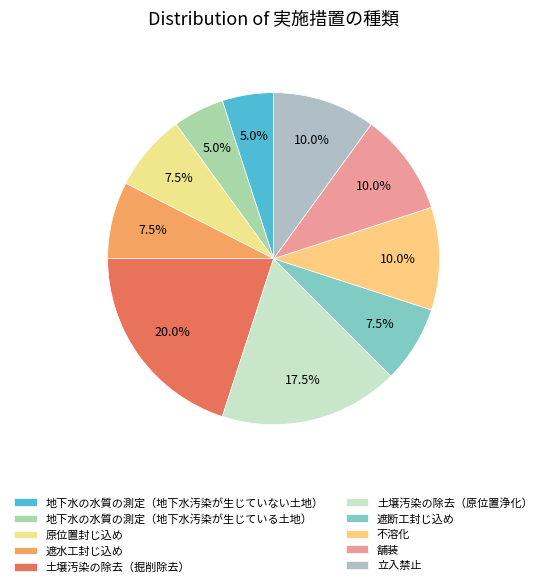

Does 土壌汚染の除去（掘削除去） account for over 50% of the chart?

No